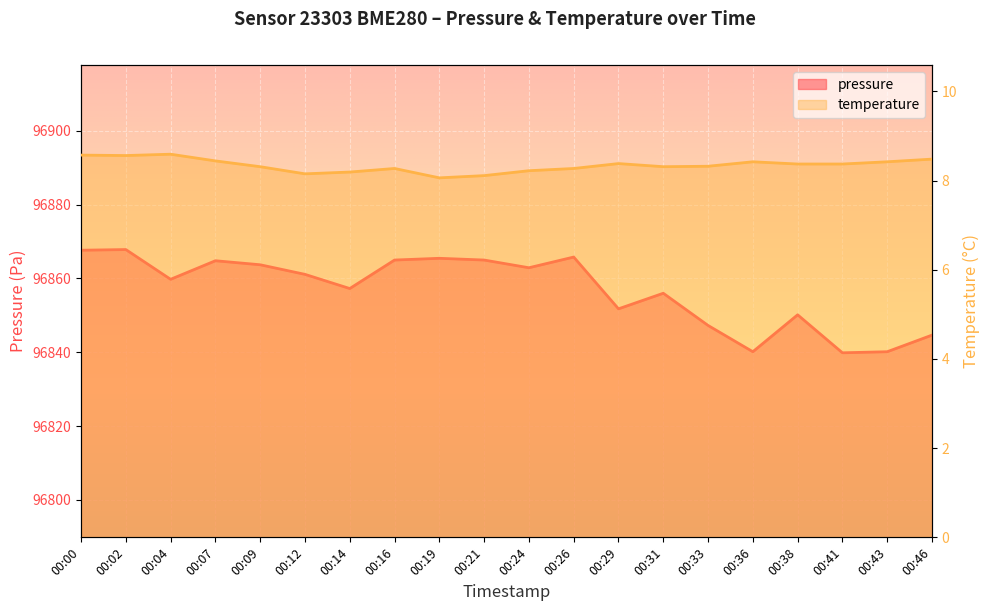

What is the difference between the second highest and second lowest values in the temperature series?

0.5